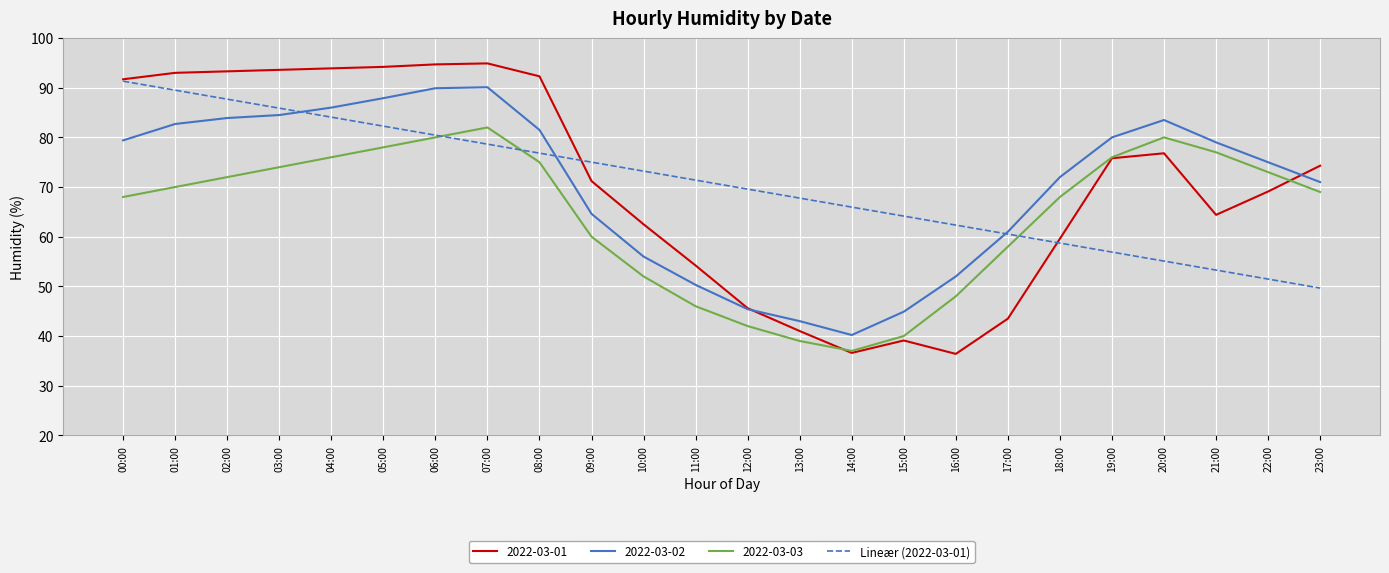

Does the chart display data point markers on the line(s)?

No